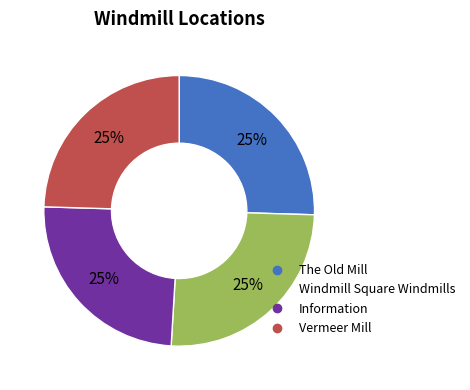

The Vermeer Mill slice represents 10% of the pie. True or false?

False